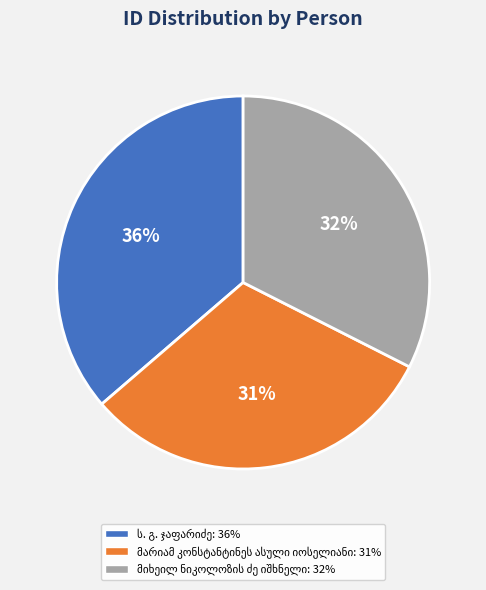

How many segments does this pie chart have?

3